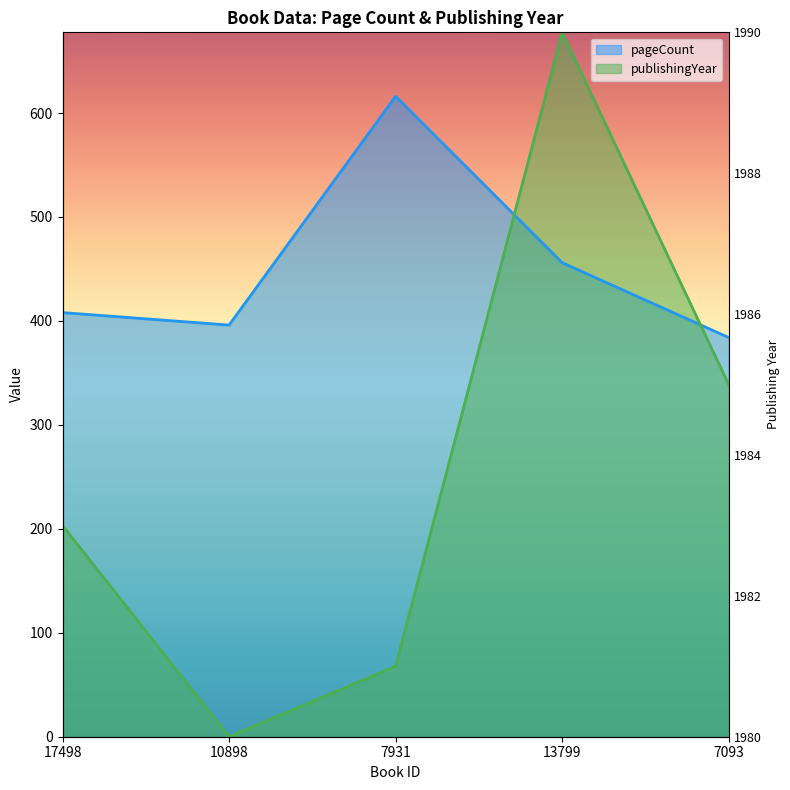

At which label does publishingYear reach its minimum?

10898